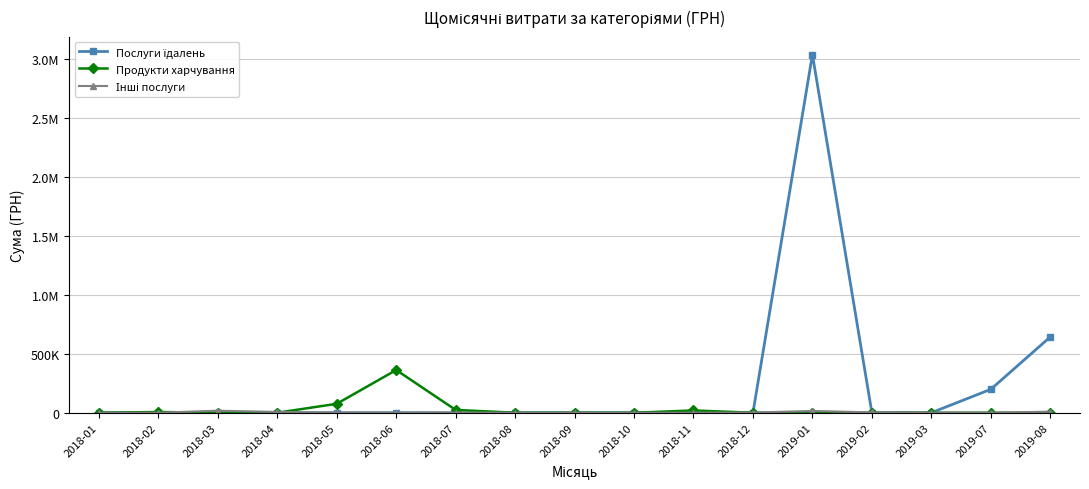

Which series has the largest range (max minus min)?

Послуги їдалень